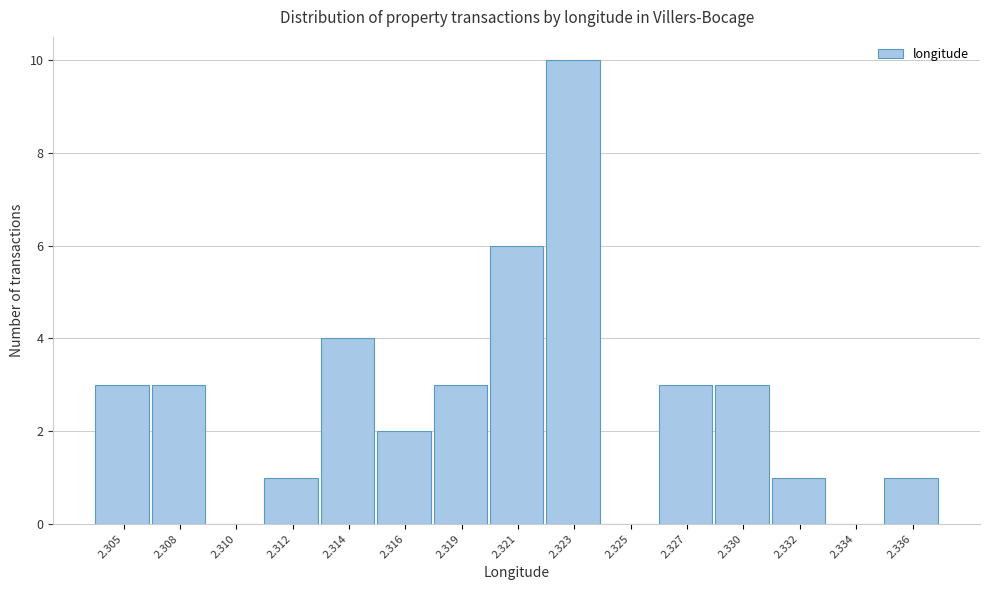

Reading left to right, what are all the values shown in this chart?

2.305=3	2.308=3	2.310=0	2.312=1	2.314=4	2.316=2	2.319=3	2.321=6	2.323=10	2.325=0	2.327=3	2.330=3	2.332=1	2.334=0	2.336=1